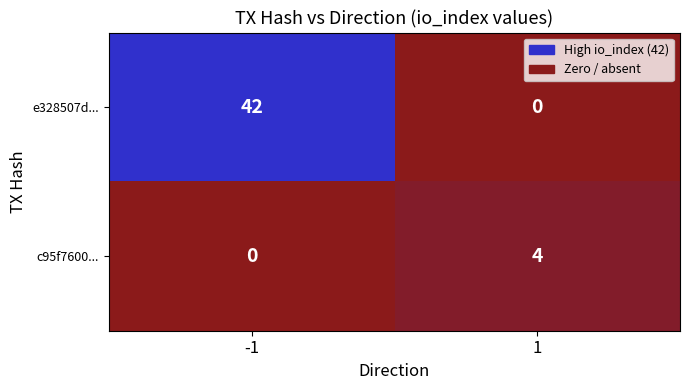

How many series are shown in this chart?

2